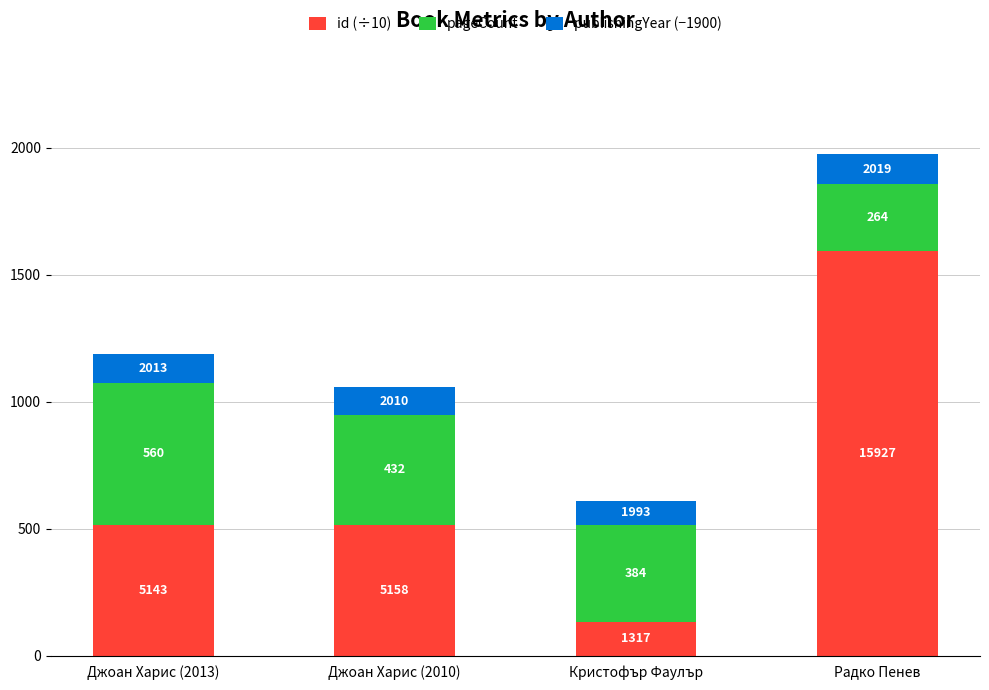

What is the total value across all series at Джоан Харис (2013)?

1187.3